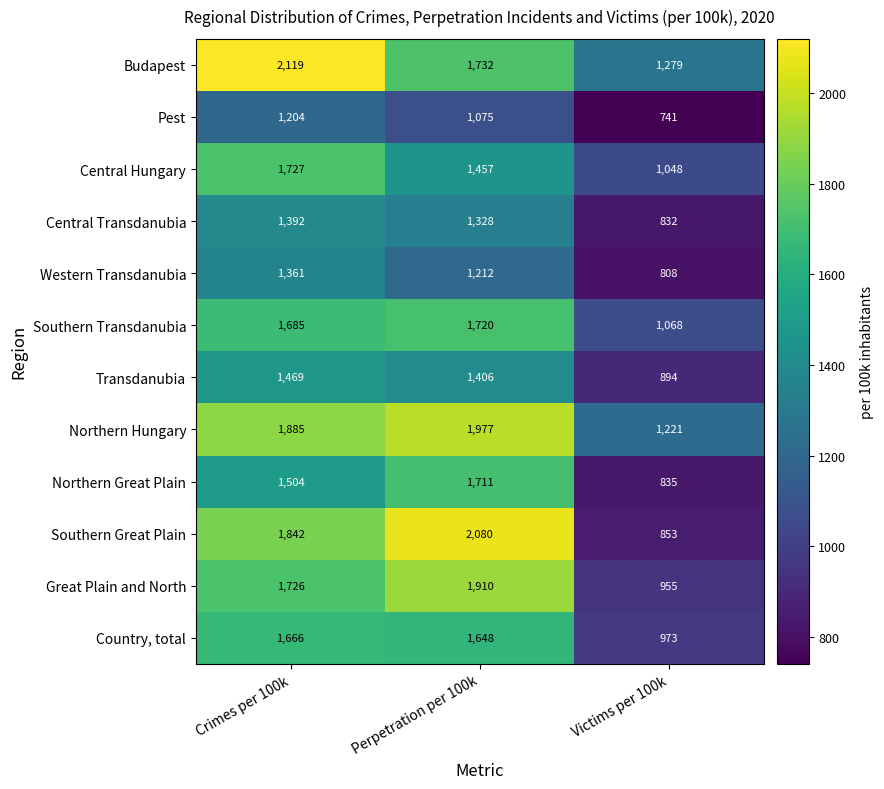

At Crimes per 100k, list the series in order from smallest to largest.

Pest, Western Transdanubia, Central Transdanubia, Transdanubia, Northern Great Plain, Country, total, Southern Transdanubia, Great Plain and North, Central Hungary, Southern Great Plain, Northern Hungary, Budapest